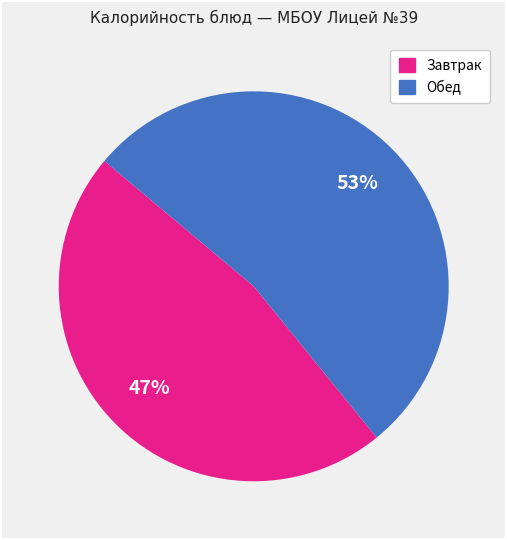

Is there any slice that represents more than half of the pie?

Yes